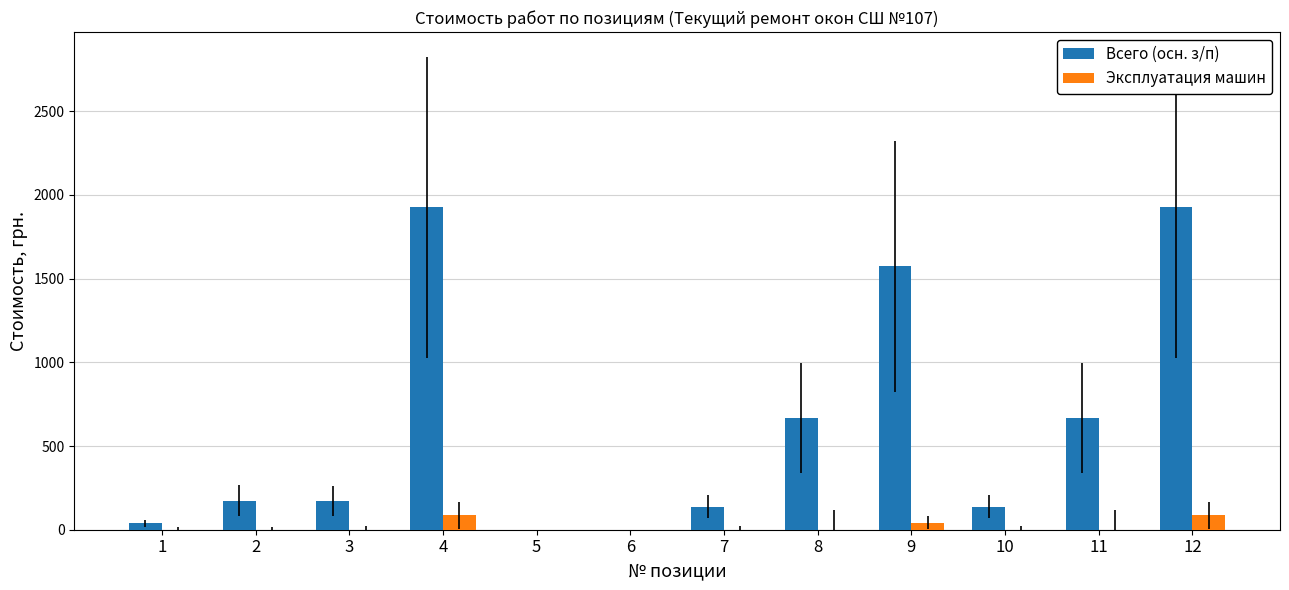

Which series has the largest total across all categories?

Всего (осн. з/п)